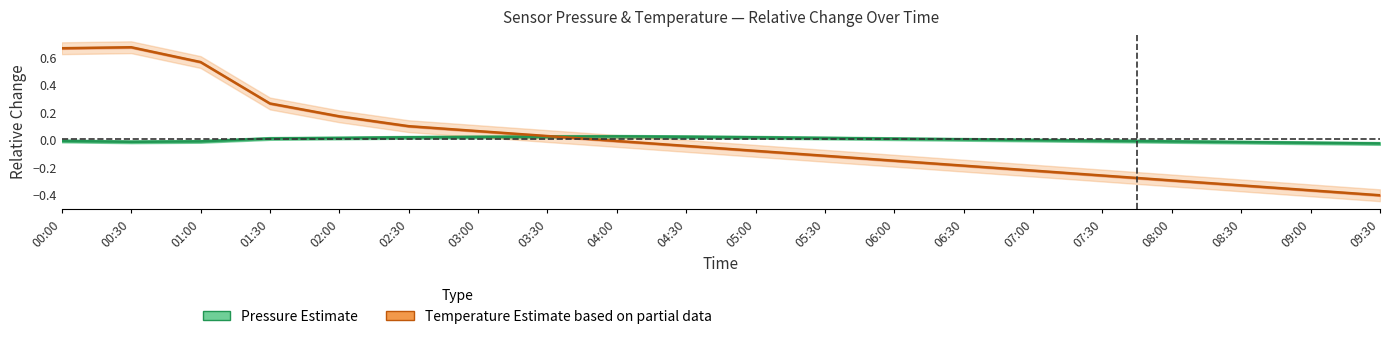

What is the maximum value shown in the chart?

0.7